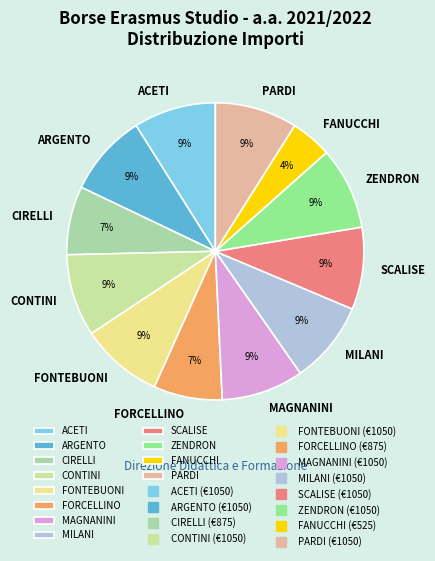

What percentage is the MILANI slice, to the nearest percent?

9%